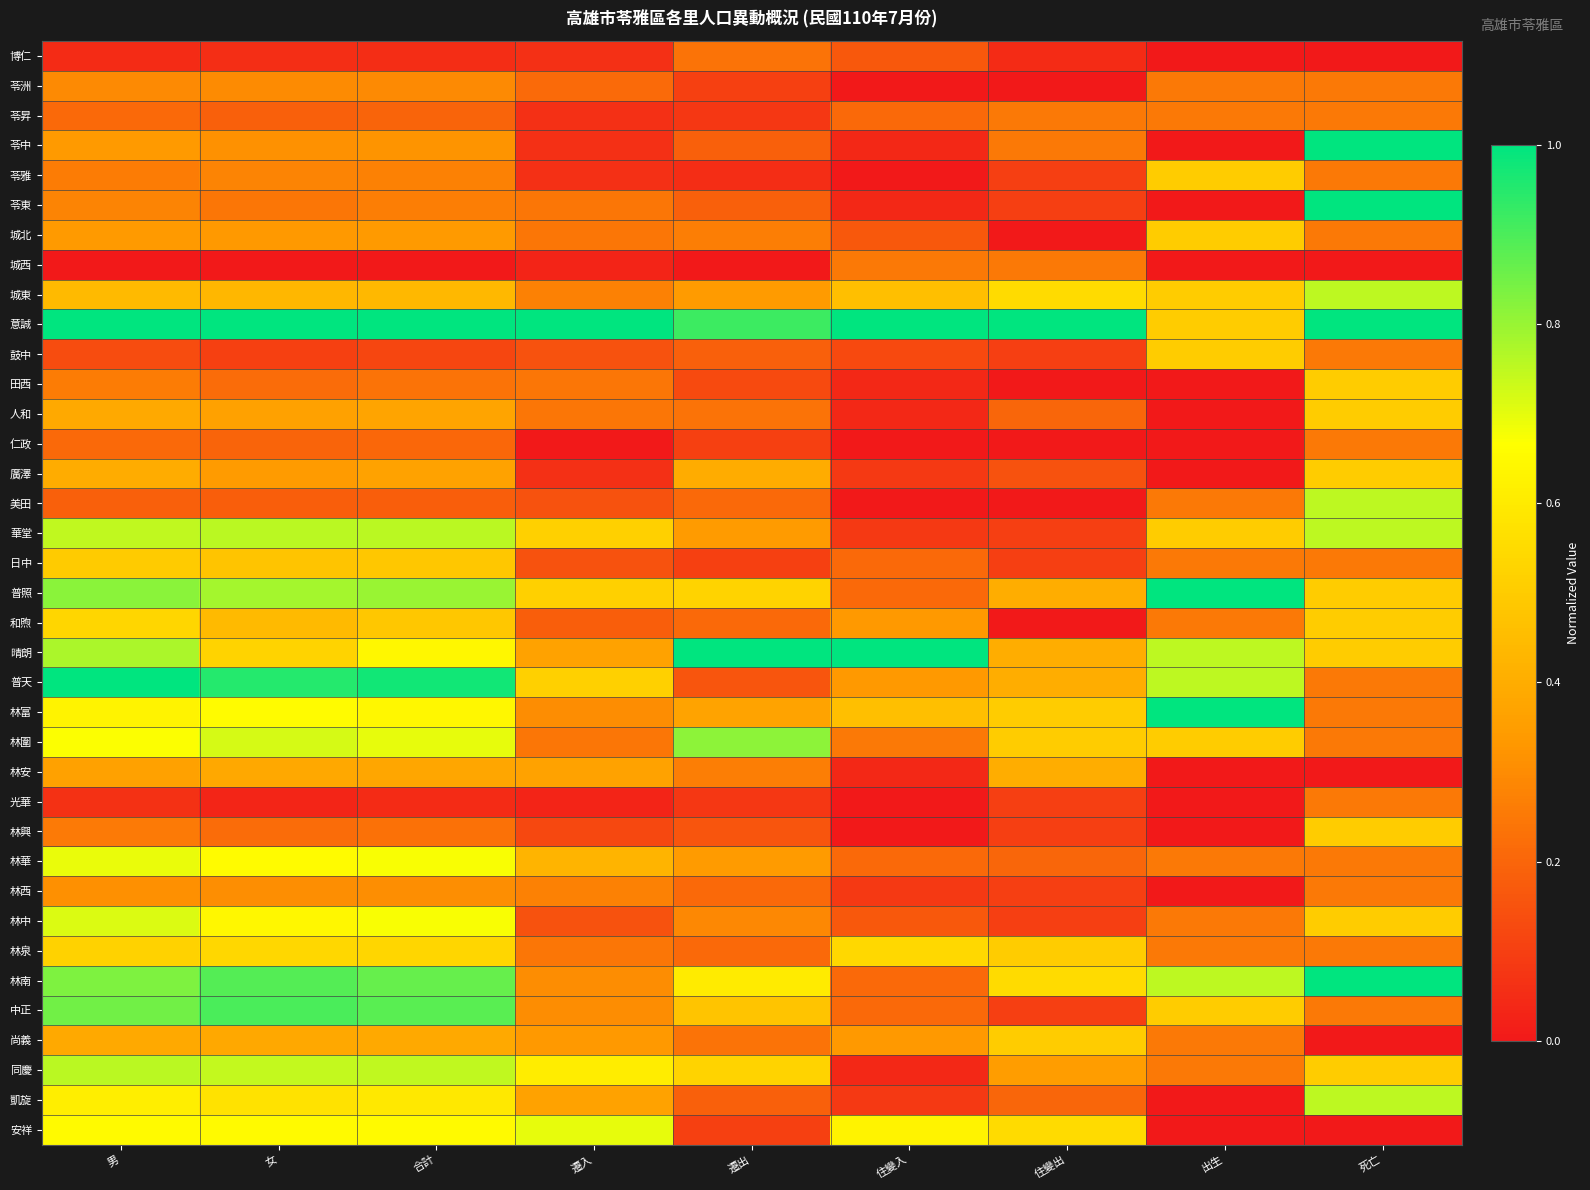

List the series in order of their peak value, lowest first.

博仁, 苓昇, 城西, 仁政, 光華, 苓洲, 林西, 林安, 日中, 苓雅, 城北, 鼓中, 田西, 人和, 廣澤, 林興, 尚義, 和煦, 林泉, 林華, 安祥, 林中, 城東, 美田, 凱旋, 同慶, 華堂, 林圍, 中正, 苓中, 苓東, 意誠, 普照, 晴朗, 普天, 林富, 林南